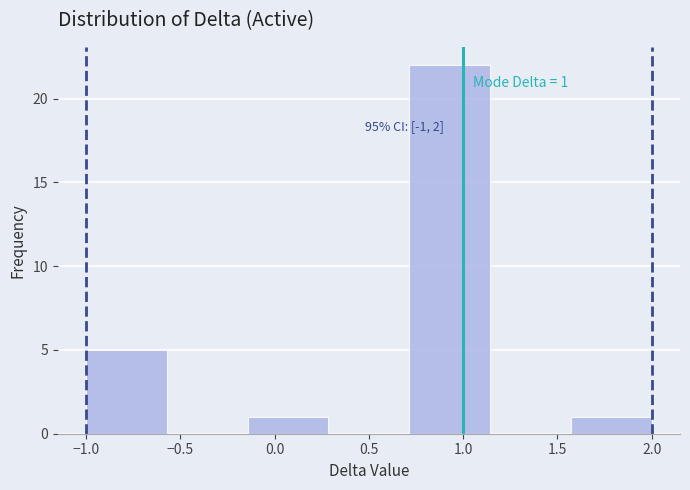

Over which range of the x-axis is the bar tallest?

0.70 to 1.15